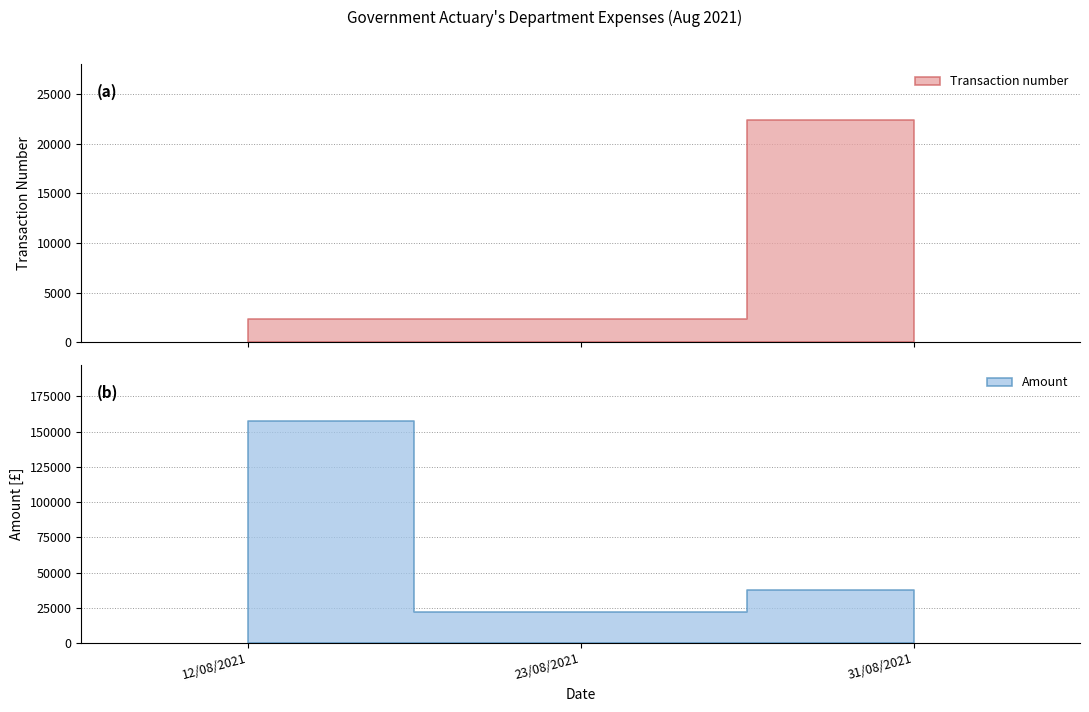

What is the difference between the maximum and second lowest values in the Amount series?

120120.0